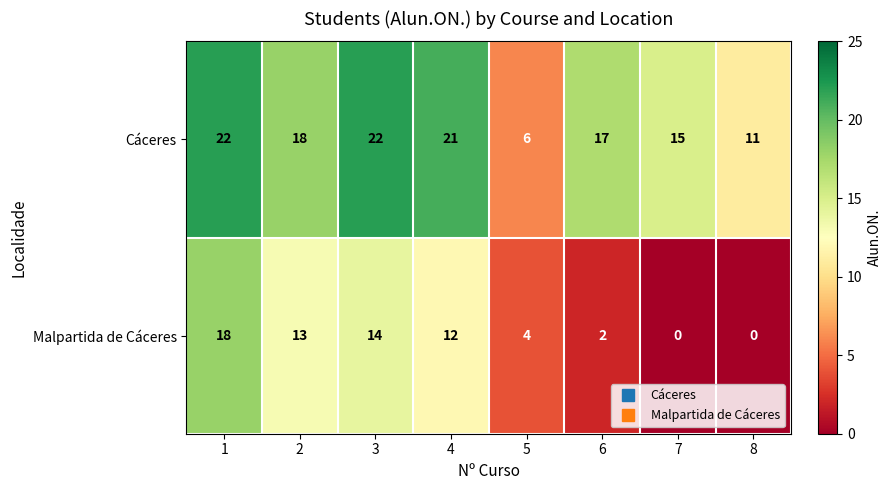

How many series are shown in this chart?

2